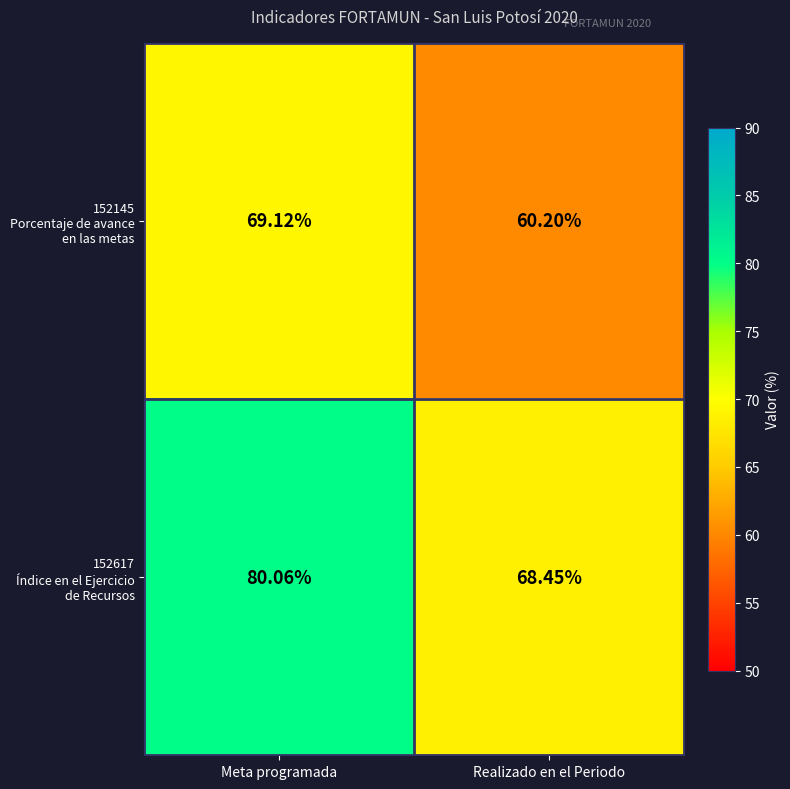

How many categories are shown in the chart?

2